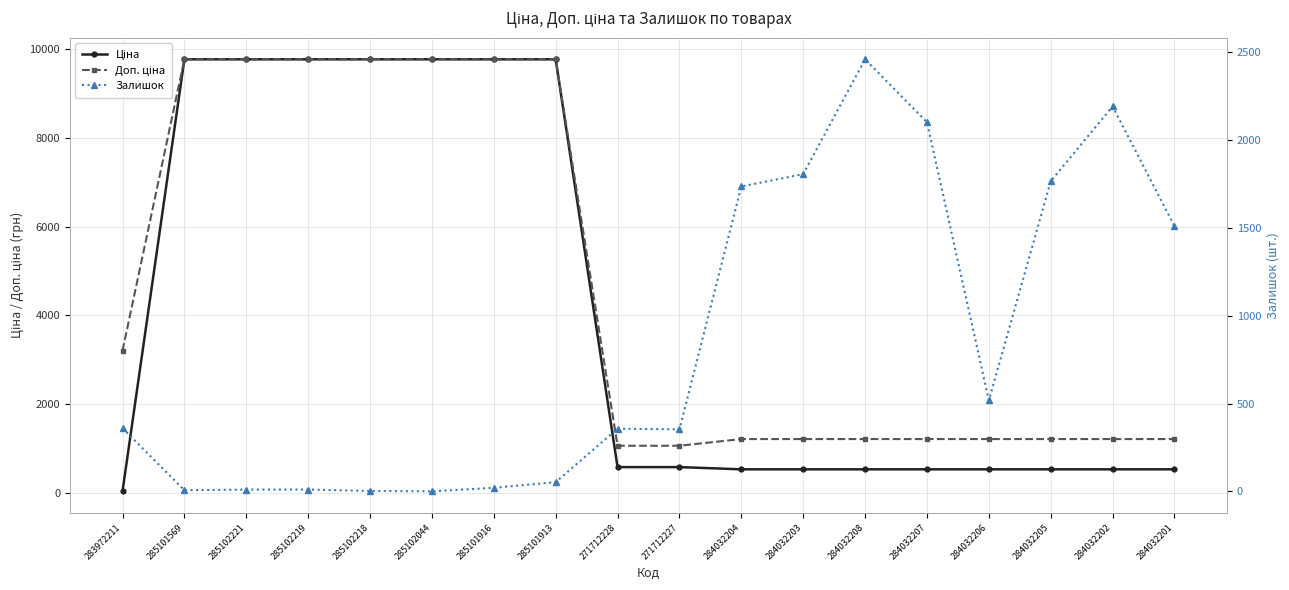

At which label does Доп. ціна reach its minimum?

271712228